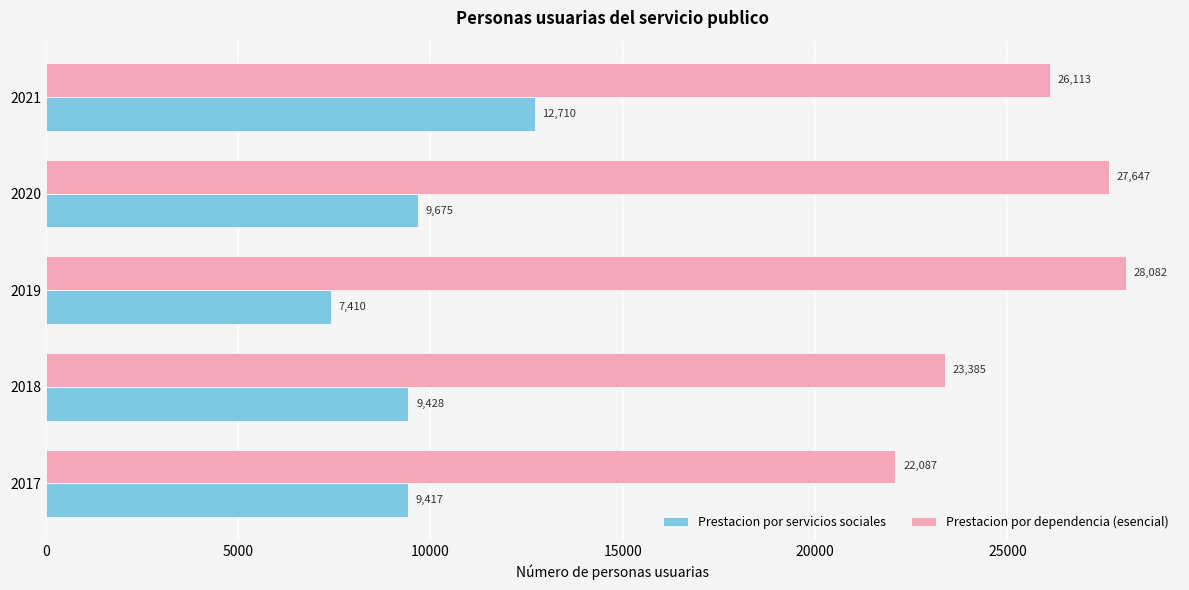

What is the approximate value of Prestacion por dependencia (esencial) at 2020, to the nearest 50?

27650